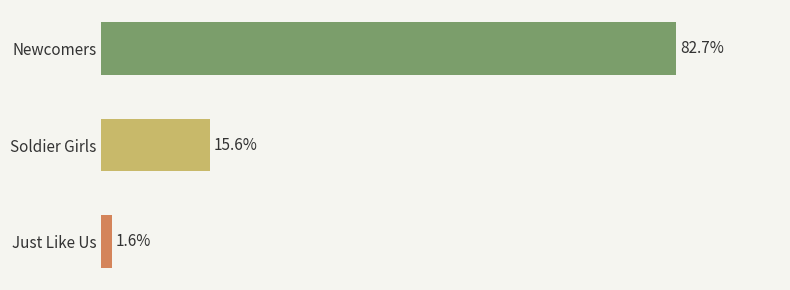

Which label corresponds to the smallest value in the chart?

Just Like Us